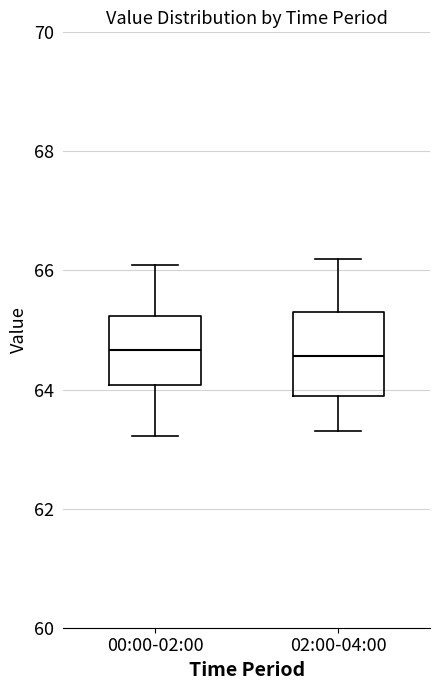

Where does the lower whisker of the box for 00:00-02:00 end on the y-axis? The values are not printed on the chart, so give them approximately, as read against the axis.

63.2